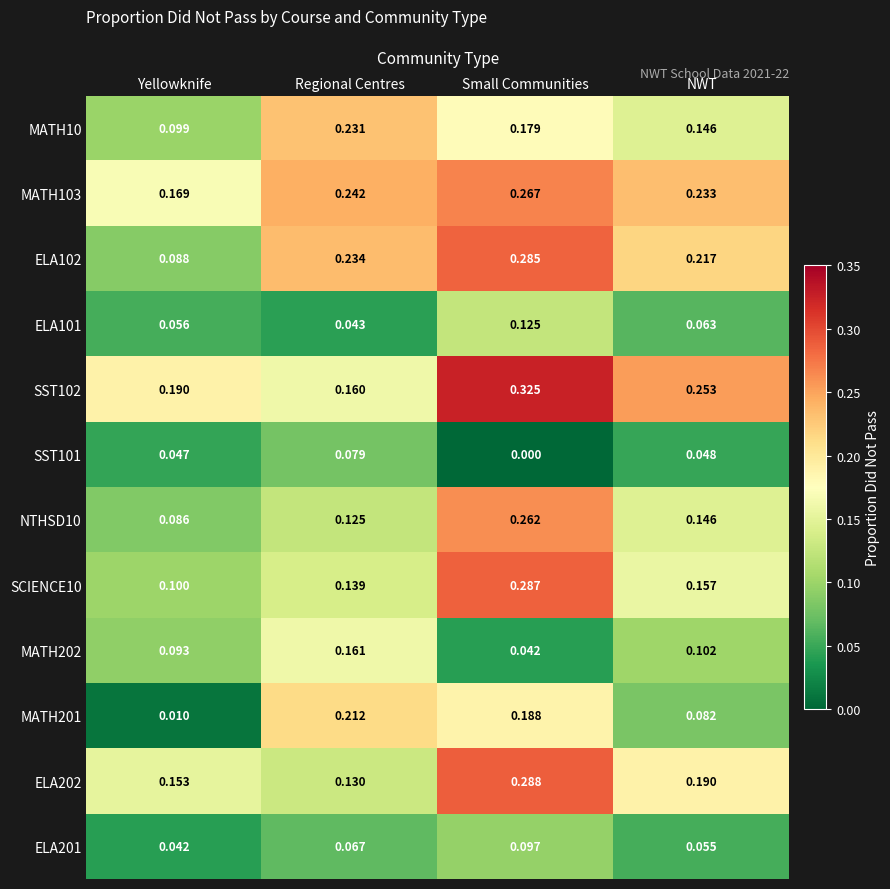

Count the number of data series in this chart.

12